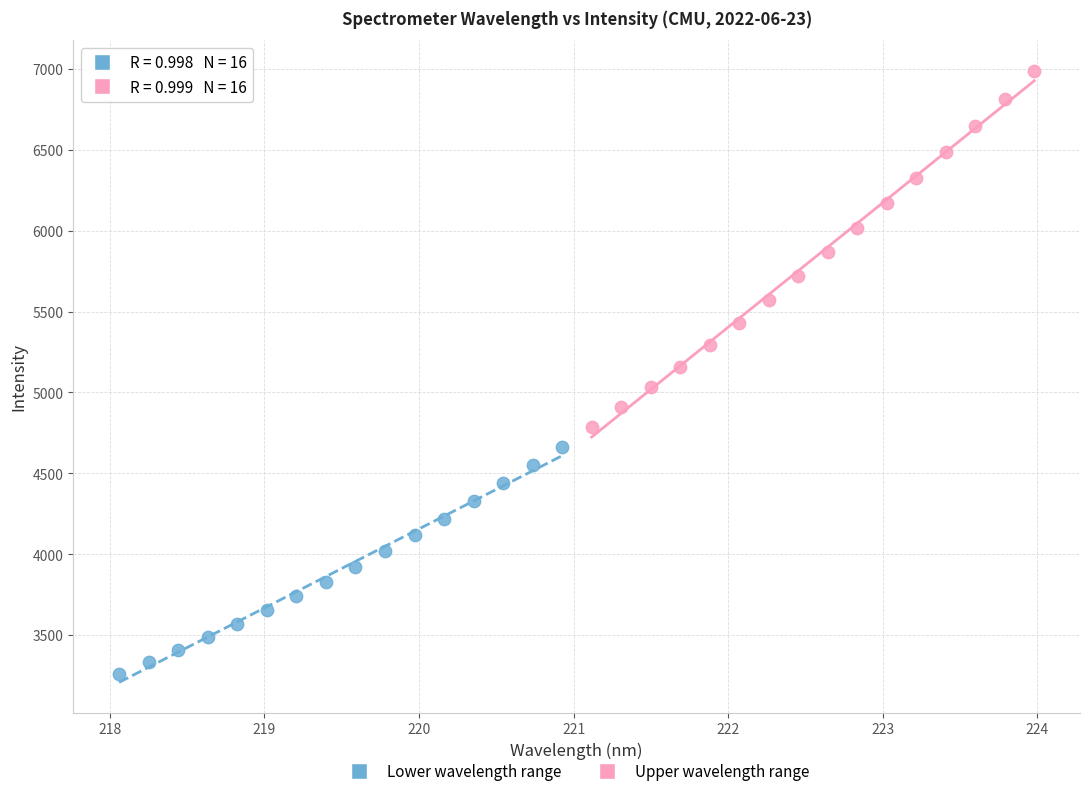

What are all the series names shown in the legend?

Lower wavelength range, Upper wavelength range